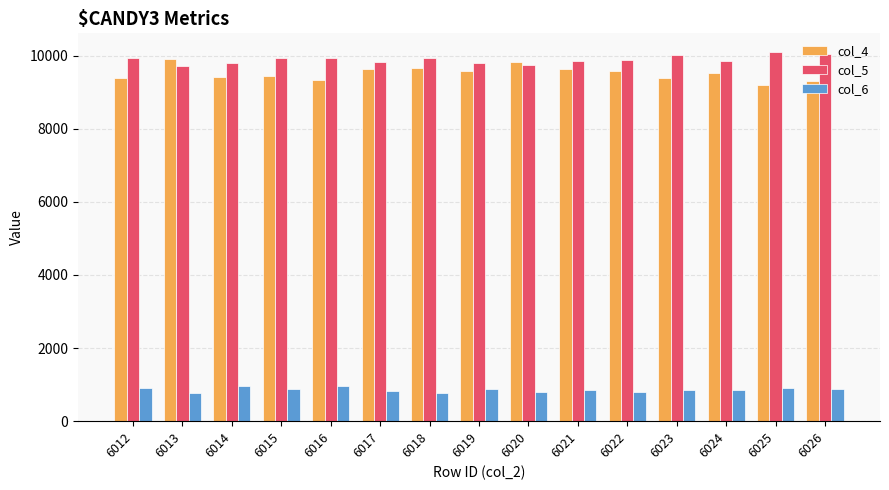

What is the minimum value shown in the chart?

757